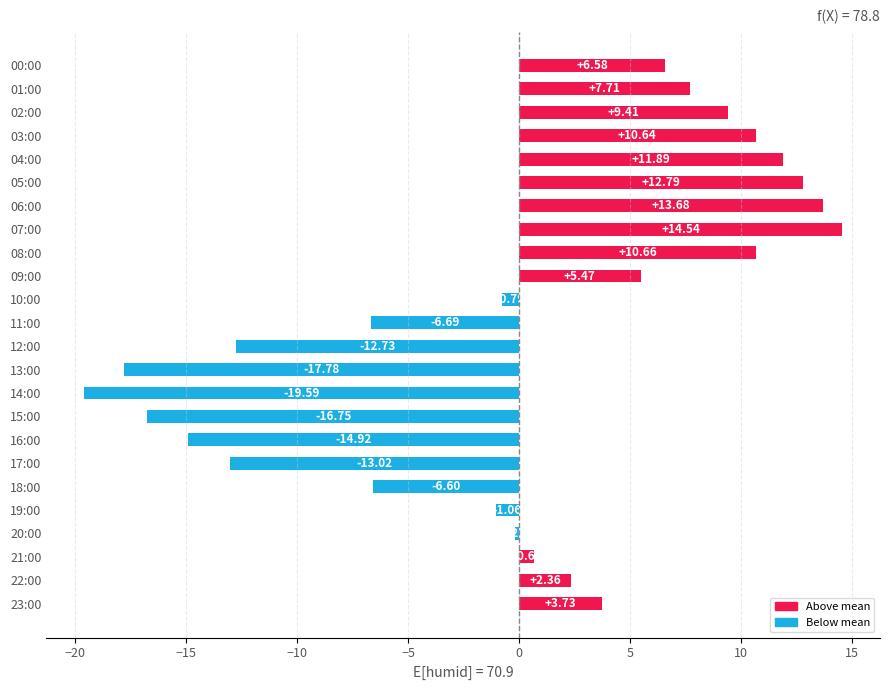

Rank the categories by value from highest to lowest.

07:00, 06:00, 05:00, 04:00, 08:00, 03:00, 02:00, 01:00, 00:00, 09:00, 23:00, 22:00, 21:00, 20:00, 10:00, 19:00, 18:00, 11:00, 12:00, 17:00, 16:00, 15:00, 13:00, 14:00